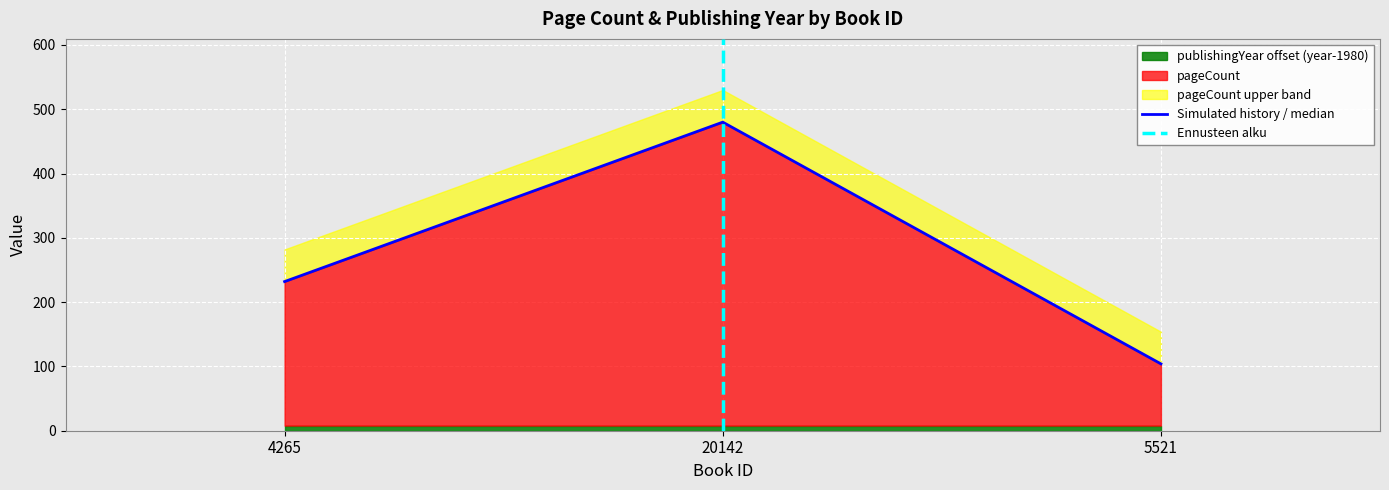

List the labels in order of value, smallest first.

5521, 4265, 20142